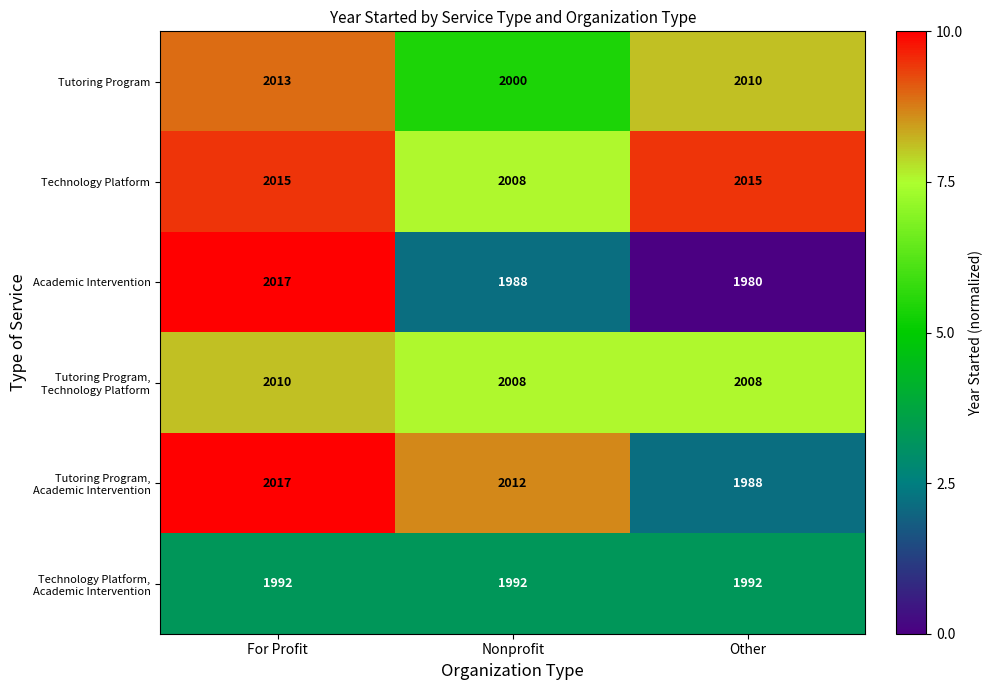

True or false: Technology Platform has a value of 3401 at Nonprofit.

False